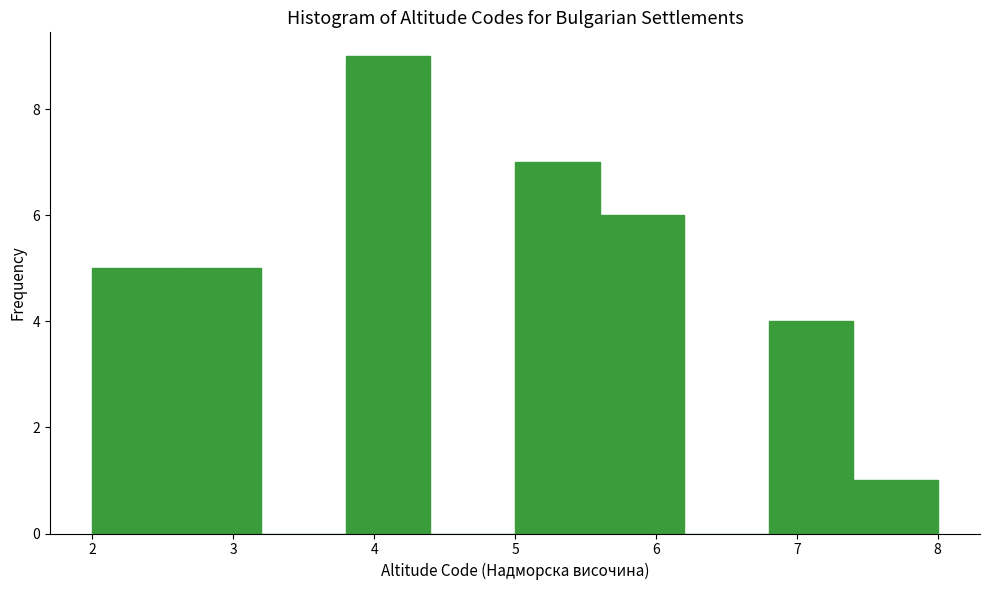

Reading left to right, list every bar in this chart as the range it spans on the x-axis followed by its height. The values are not printed on the chart, so give them approximately, as read against the axis.

2.0 to 2.6: 5
2.6 to 3.2: 5
3.2 to 3.8: 0
3.8 to 4.4: 9
4.4 to 5.0: 0
5.0 to 5.6: 7
5.6 to 6.2: 6
6.2 to 6.8: 0
6.8 to 7.4: 4
7.4 to 8.0: 1